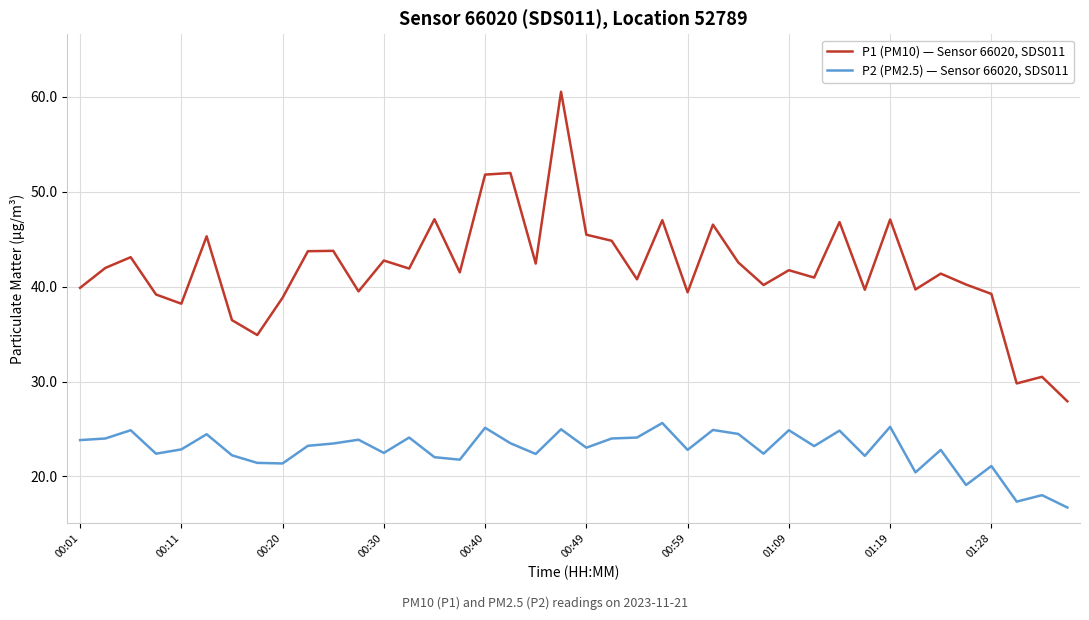

True or false: P1 (PM10) — Sensor 66020, SDS011 and P2 (PM2.5) — Sensor 66020, SDS011 cross at least once.

False